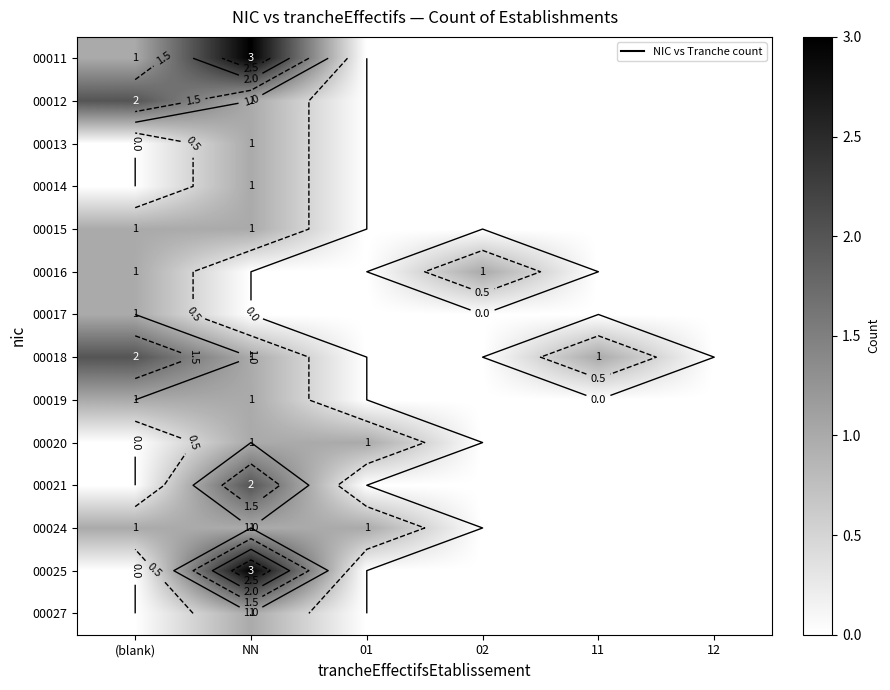

How many values in the 00014 series exceed 0?

1